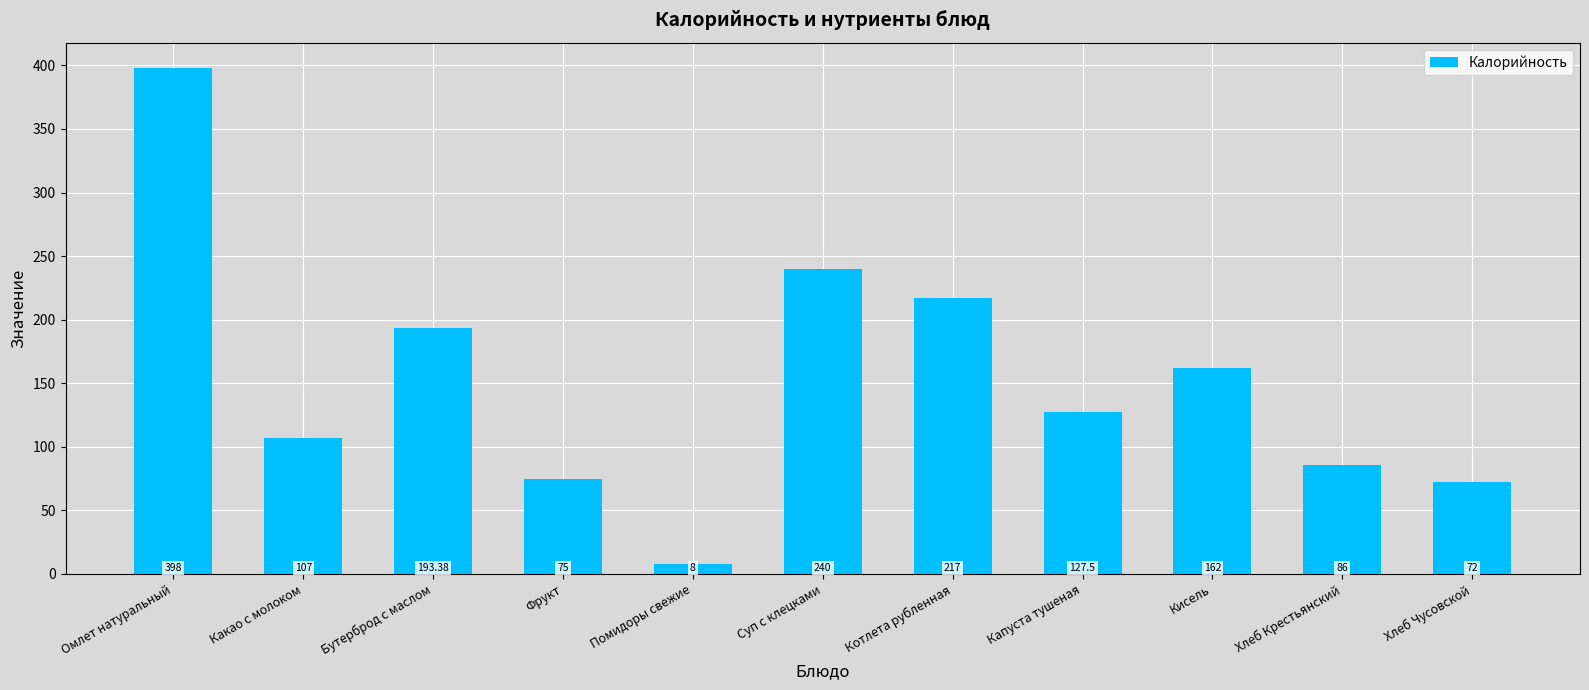

What is the sum of all values?

1685.9